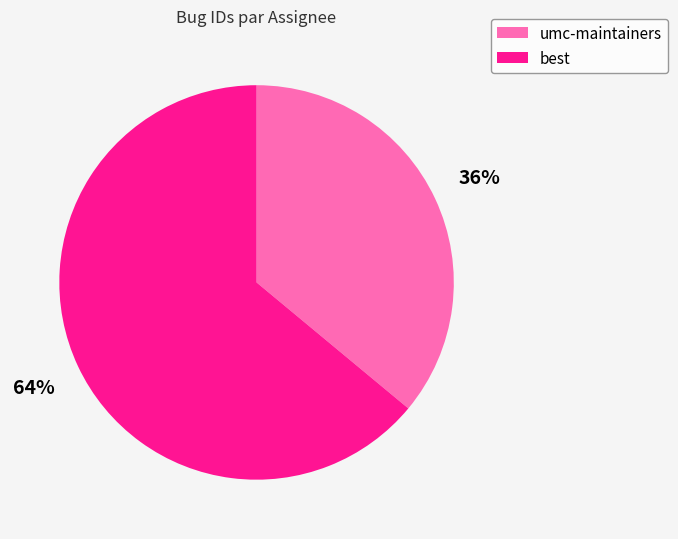

Rank the categories by value from lowest to highest.

umc-maintainers, best